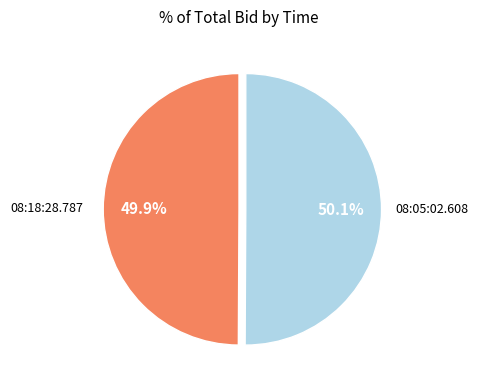

Is there a majority slice in this chart?

Yes